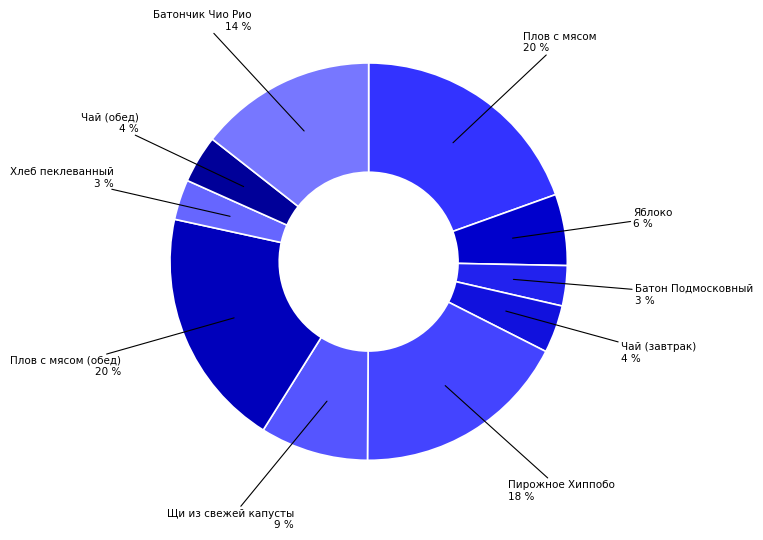

Count the number of slices in the pie.

10